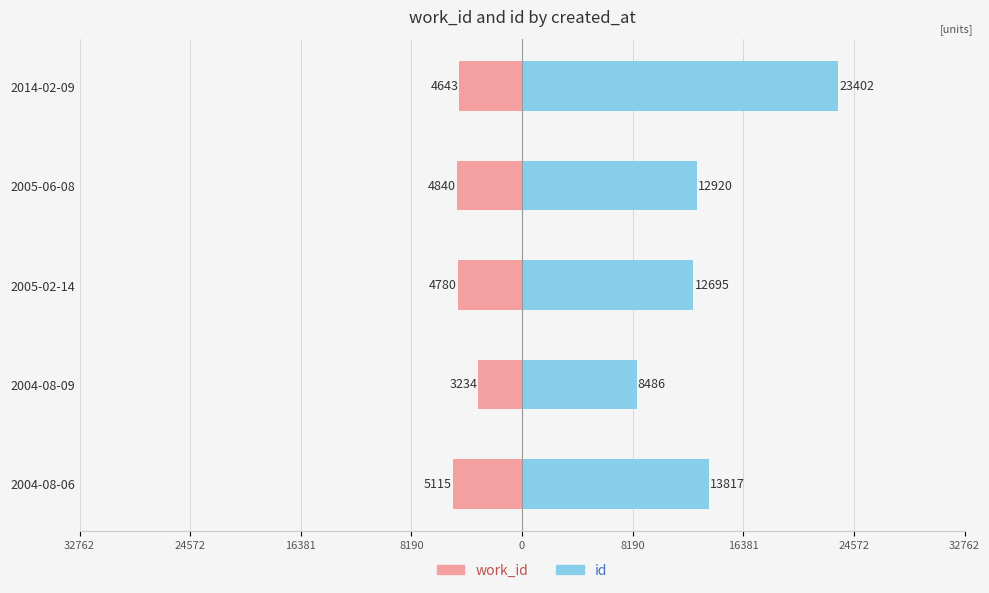

What is the value of the id bar at the 2nd from the left?

8486